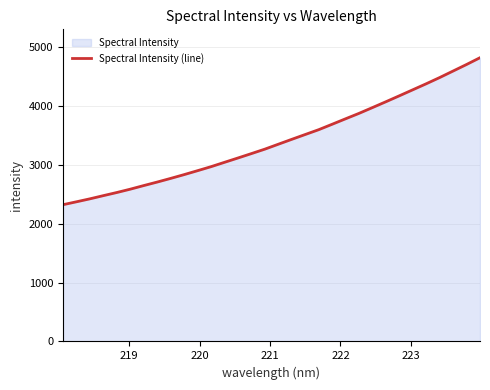

What is the difference between the second highest and second lowest values?

2333.3